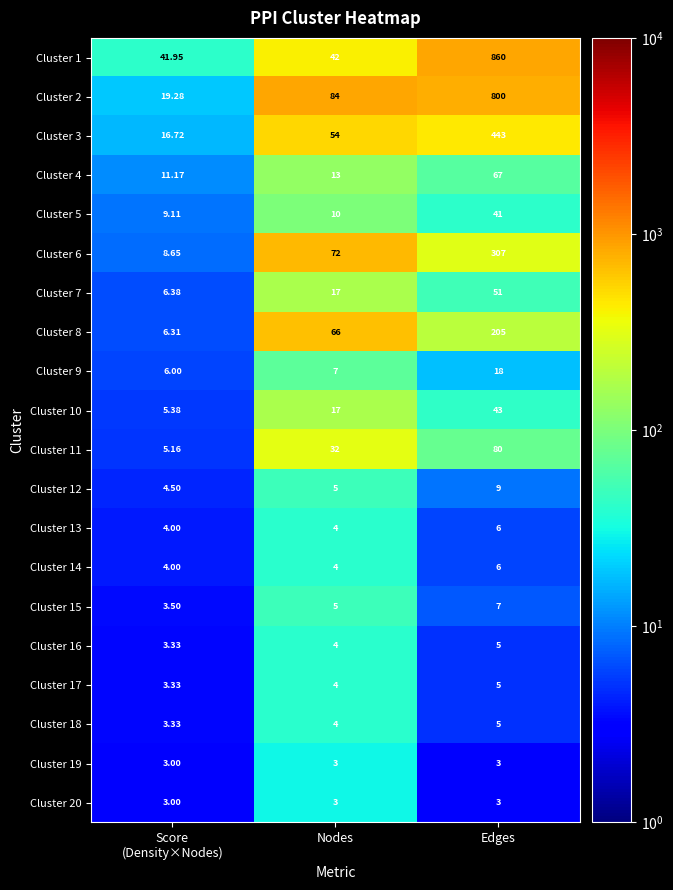

At which category is the sum across all series the highest?

Edges